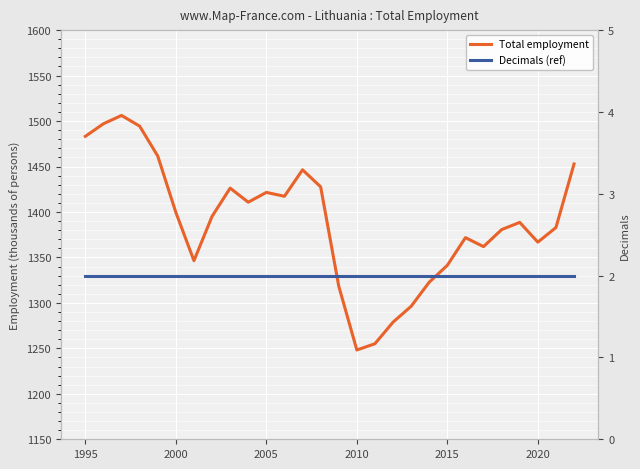

How many lines are shown in the chart?

2